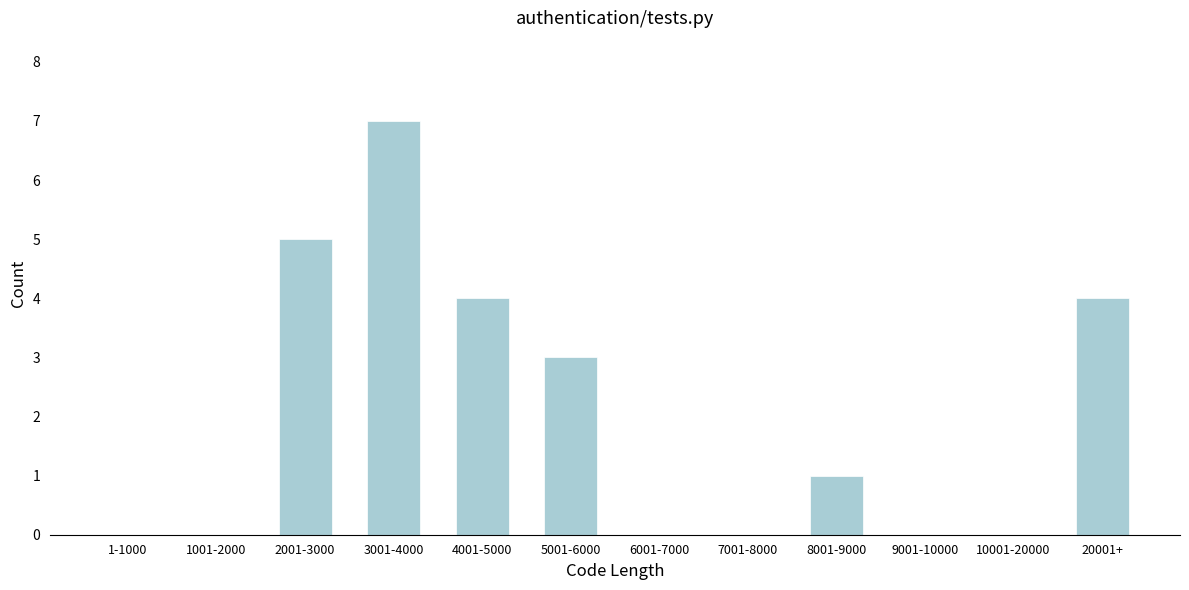

Reading left to right, extract all data points from this chart.

1-1000=0	1001-2000=0	2001-3000=5	3001-4000=7	4001-5000=4	5001-6000=3	6001-7000=0	7001-8000=0	8001-9000=1	9001-10000=0	10001-20000=0	20001+=4